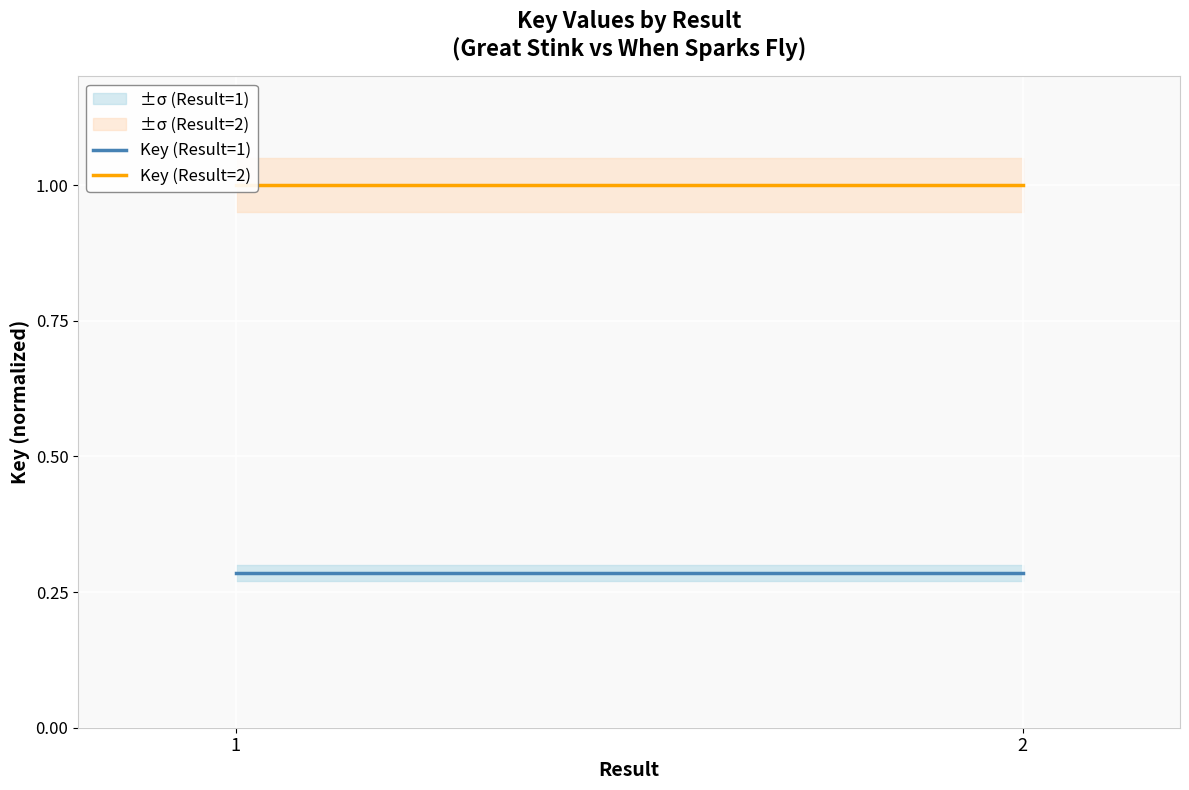

What is the total value across all series at 2?

1.3